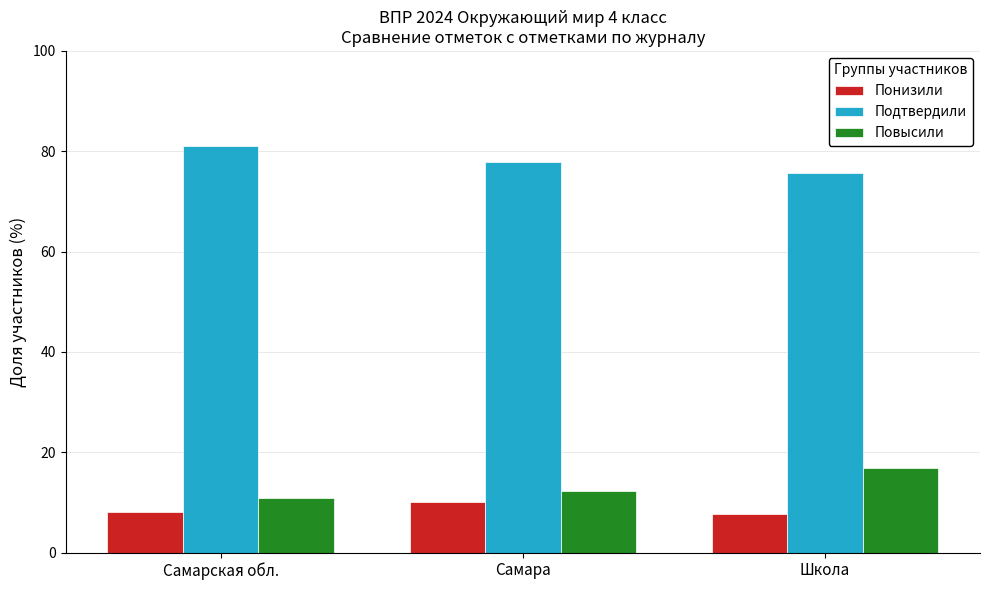

List the series in order of their peak value, highest first.

Подтвердили, Повысили, Понизили